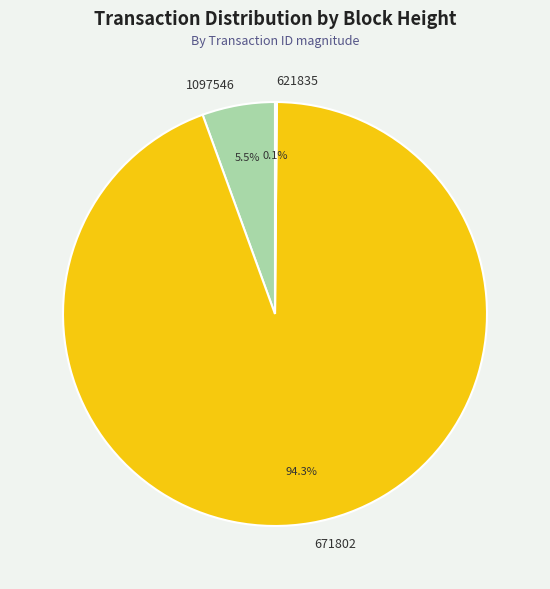

What percentage is NOT represented by 1097546?

94.5%